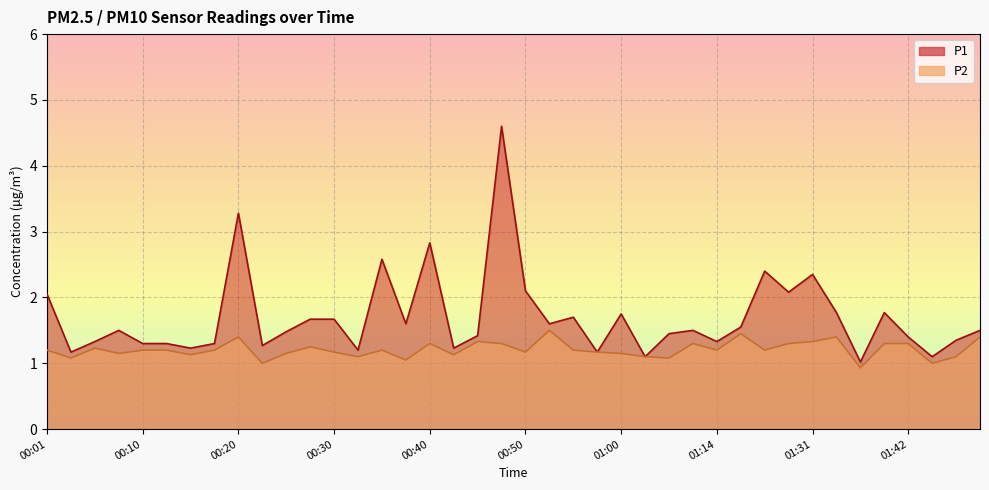

At which label is P2 closest to 1?

00:23